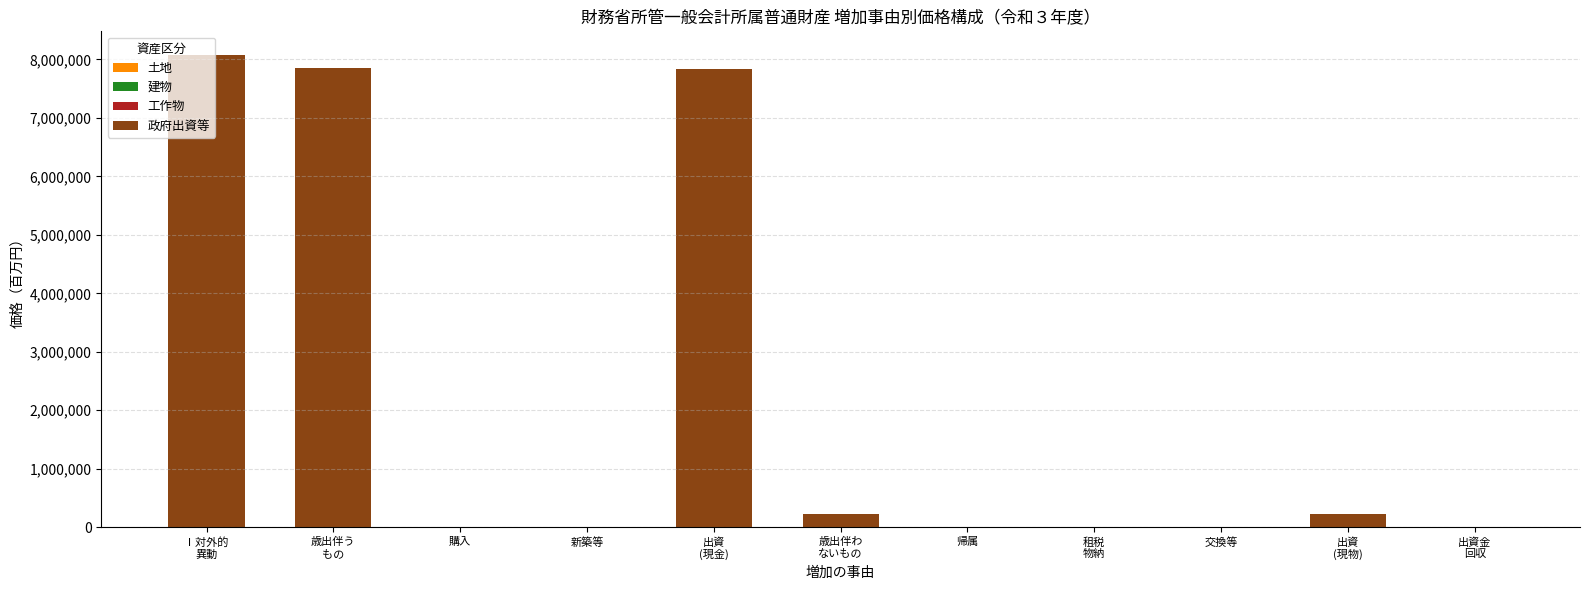

List the series in order of their peak value, highest first.

政府出資等, 土地, 工作物, 建物